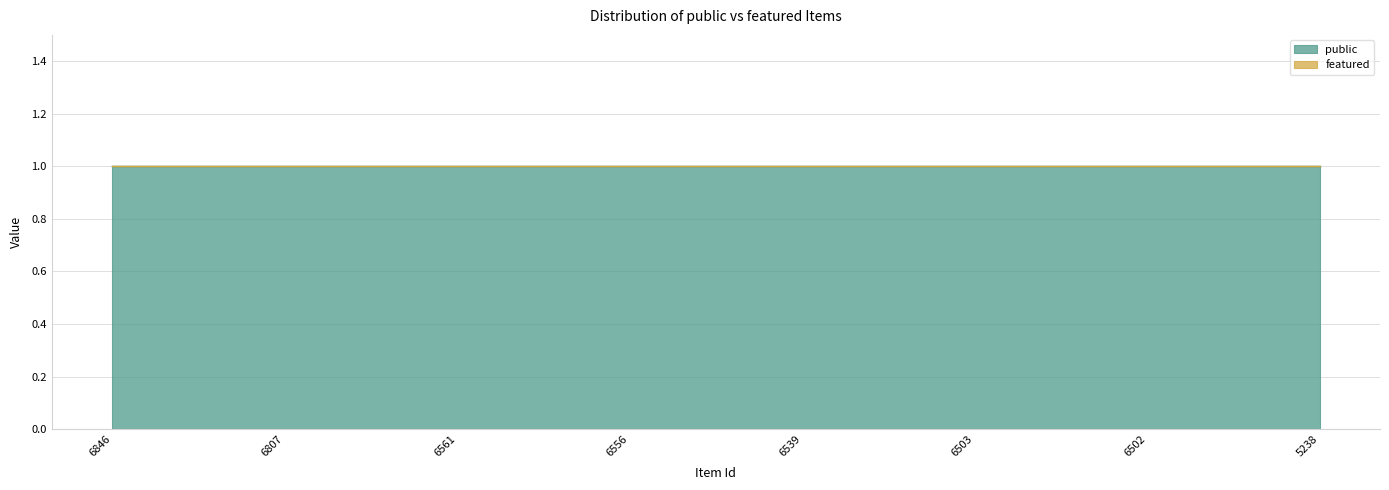

What is the highest value of the public series?

1